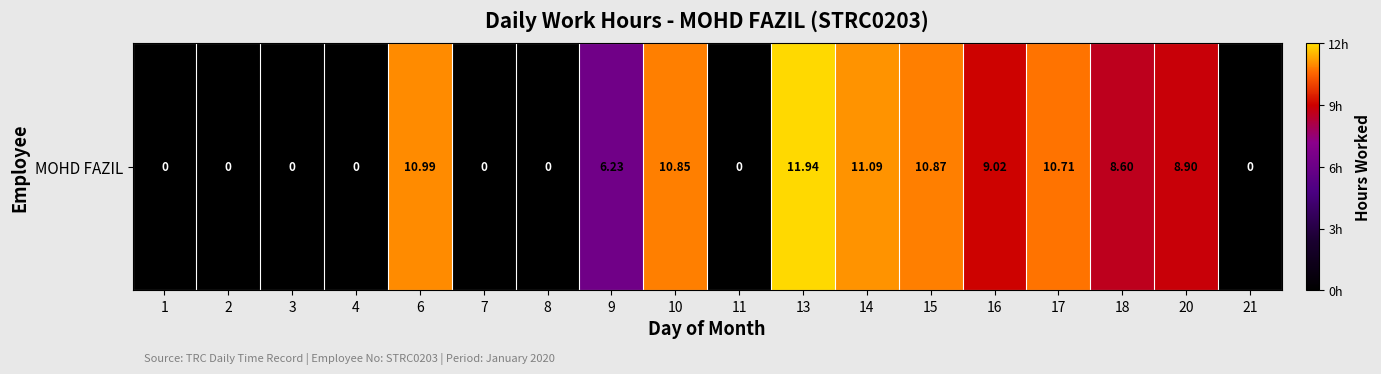

The value at 4 is 5.4. True or false?

False